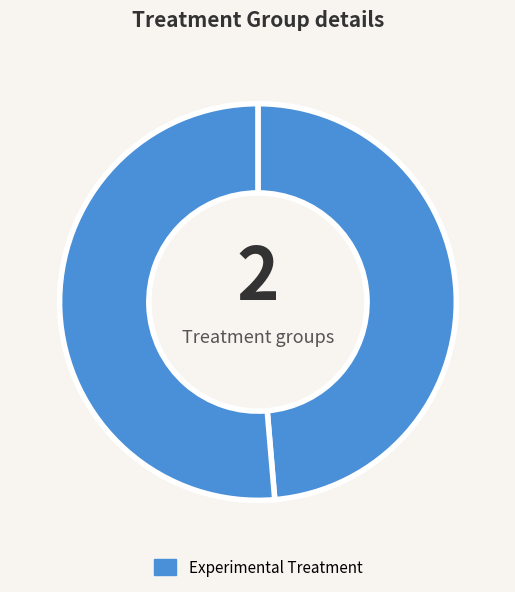

To the nearest percent, what is the average slice percentage?

50%